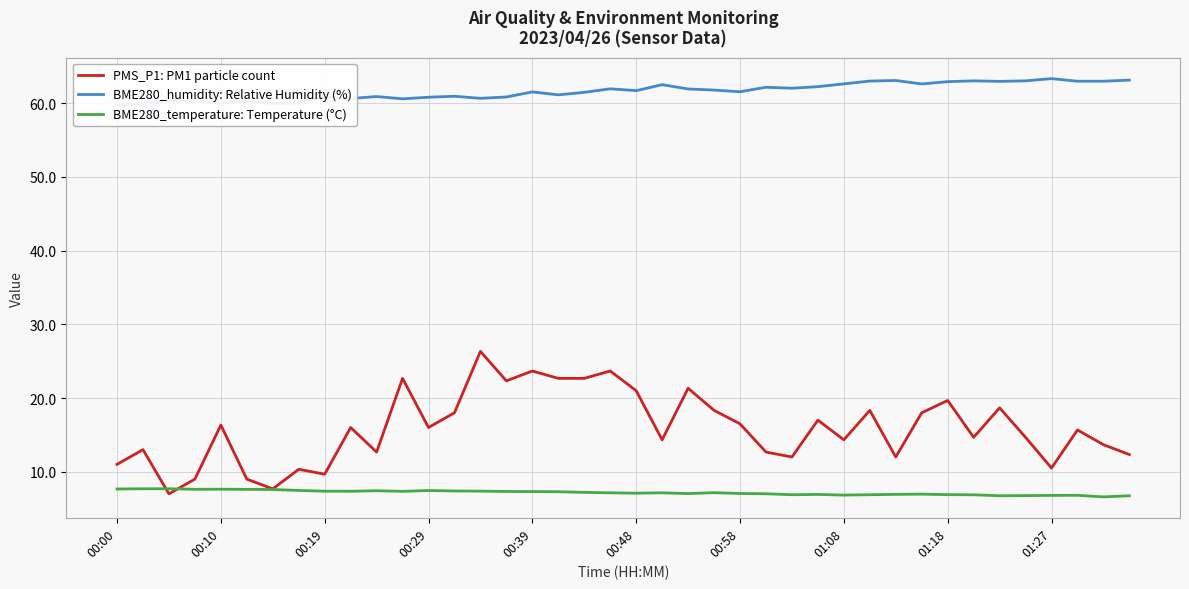

The BME280_humidity: Relative Humidity (%) series shows 109.4 at 18. True or false?

False